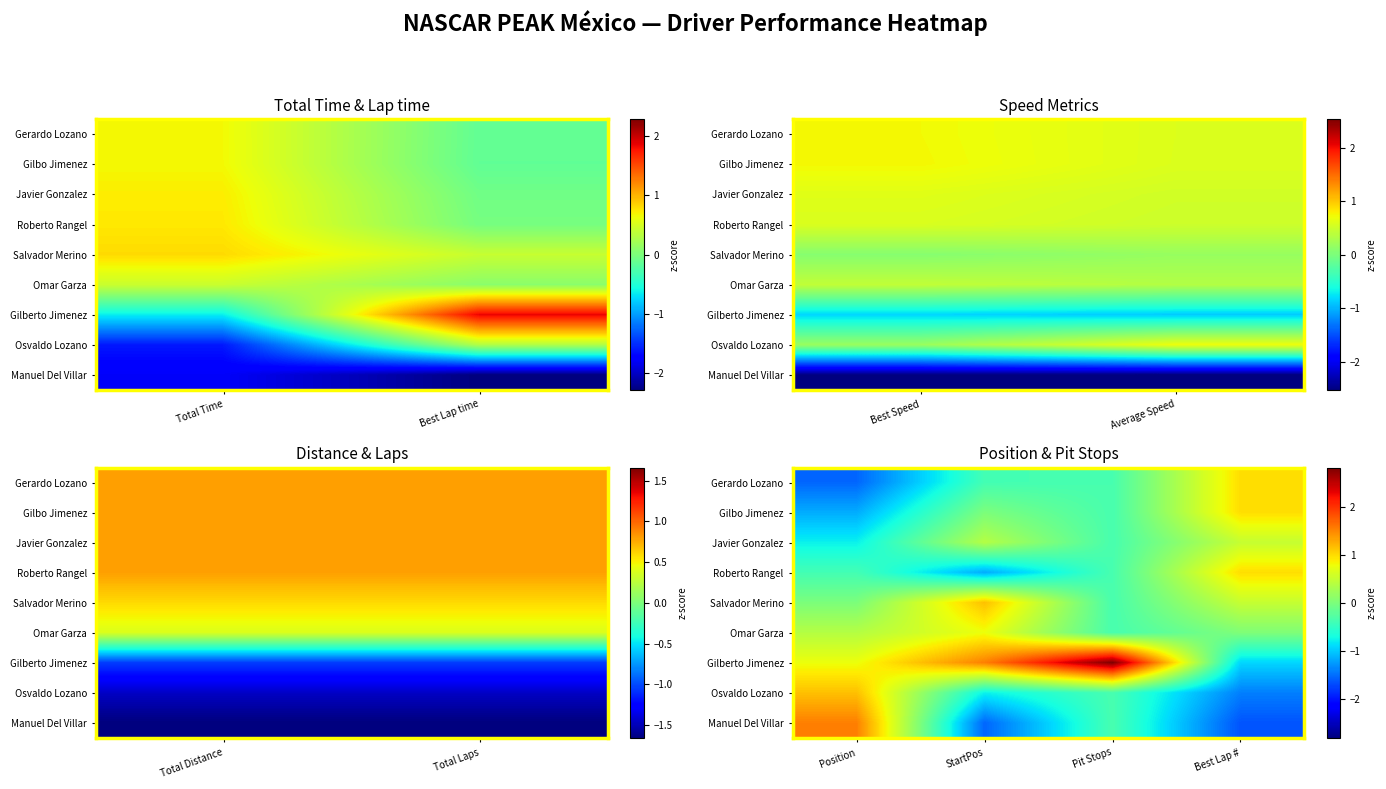

List the series in order of their peak value, highest first.

Gilberto Jimenez, Manuel Del Villar, Salvador Merino, Osvaldo Lozano, Gerardo Lozano, Gilbo Jimenez, Roberto Rangel, Omar Garza, Javier Gonzalez